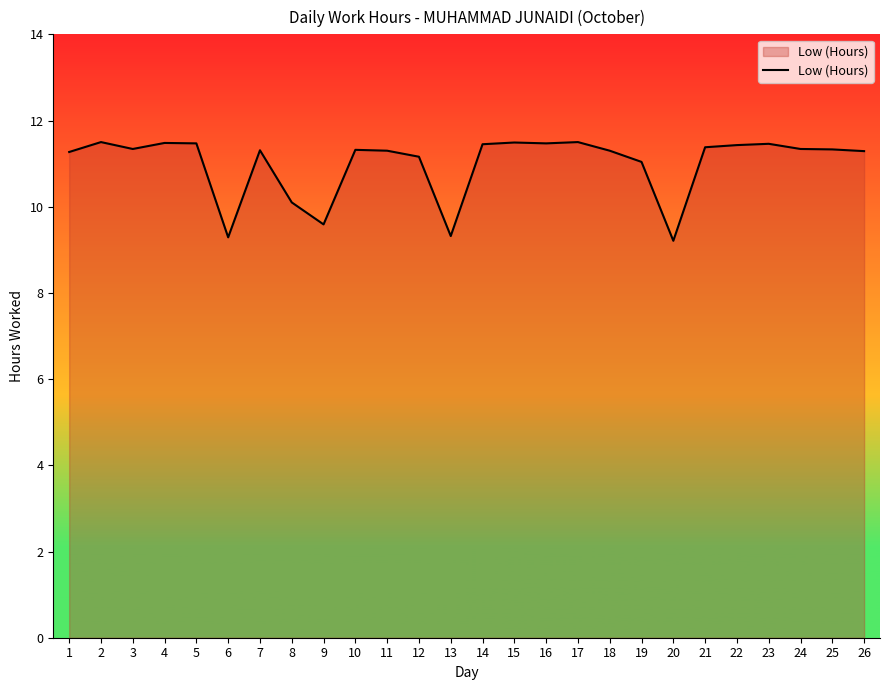

True or false: the data shows 3.0 at 18.

False